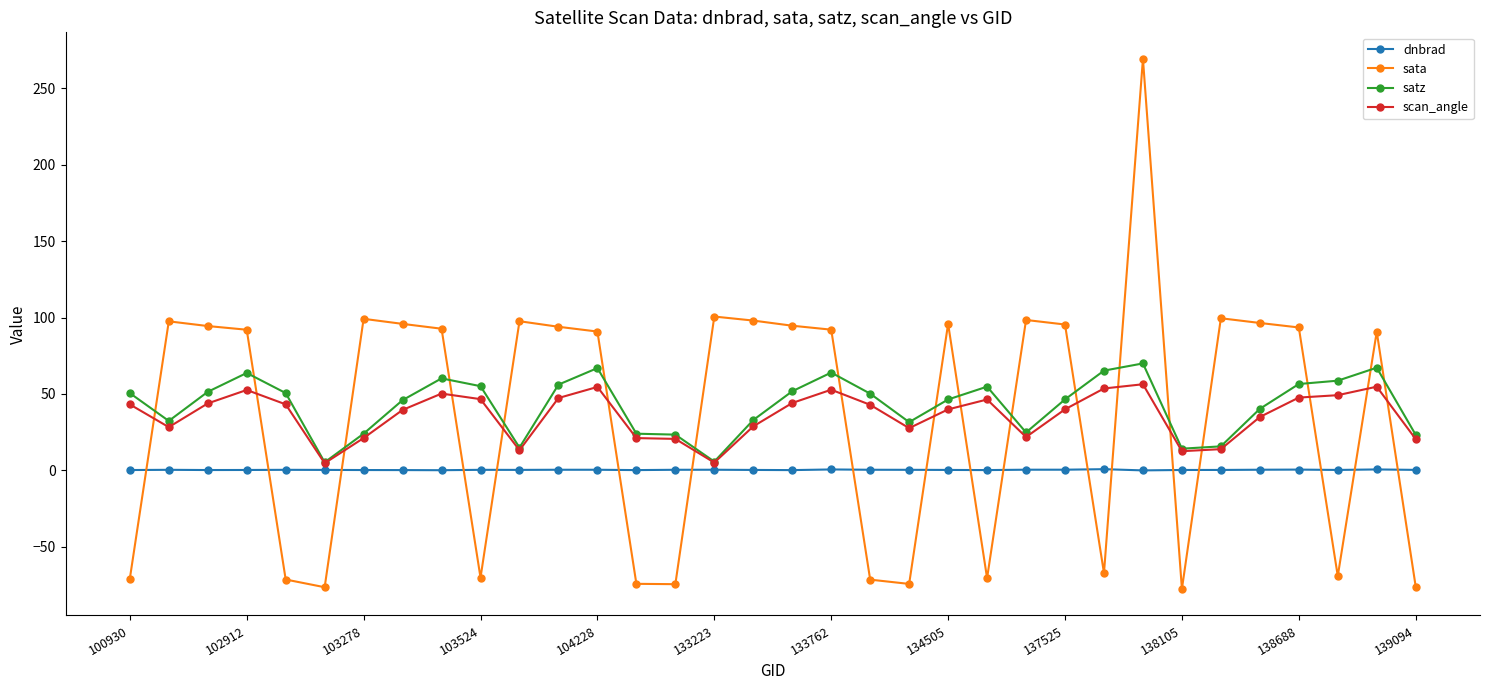

At how many categories does at least one series exceed 71?

21